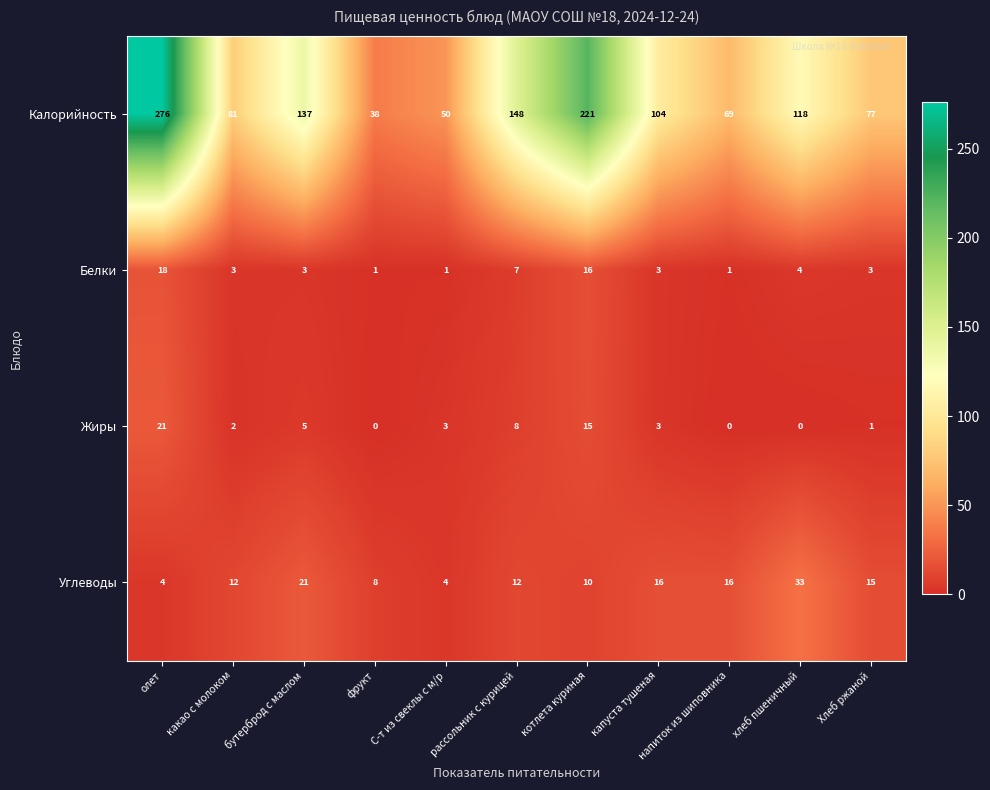

Is it true that Жиры equals 8 at рассольник с курицей?

True